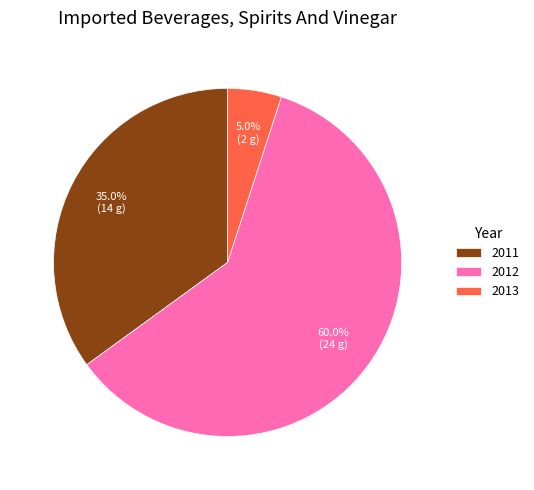

To the nearest percent, what portion does 2011 represent?

35%